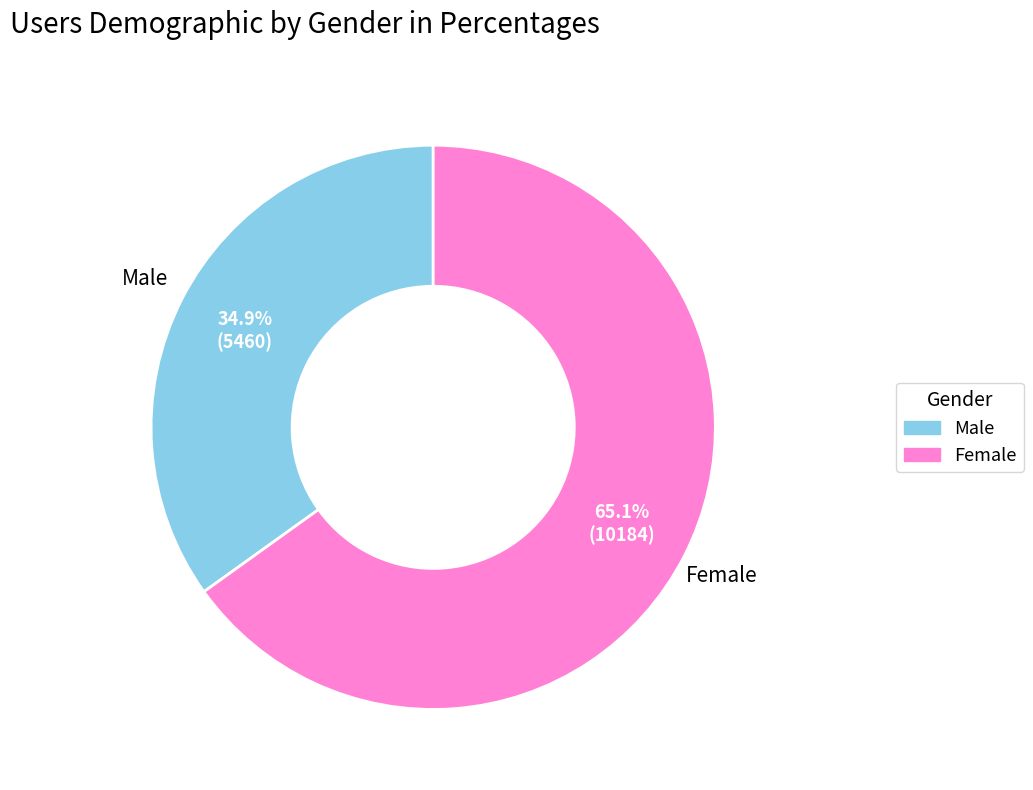

Is there any slice that represents more than half of the pie?

Yes